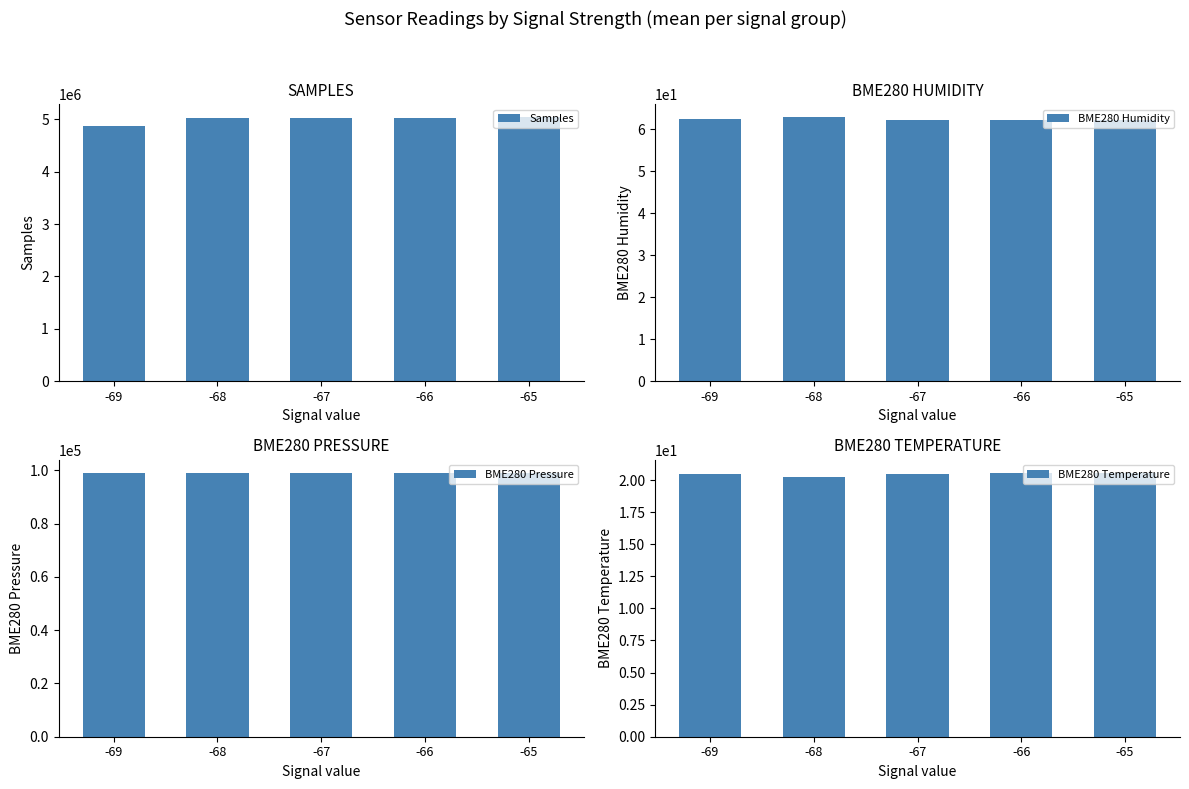

What is the sum of all Samples values?

25006201.2